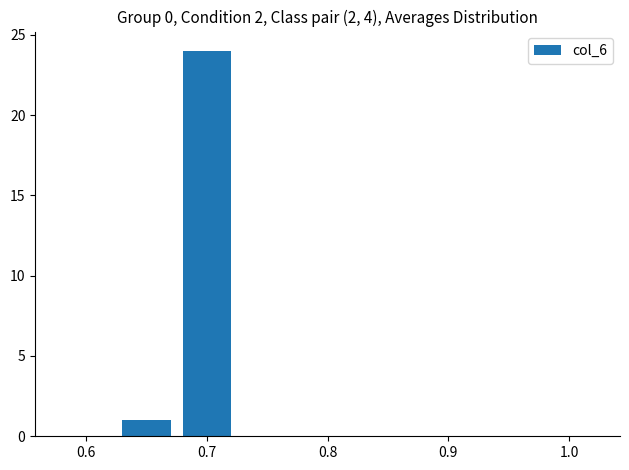

Count the number of categories in the chart.

8